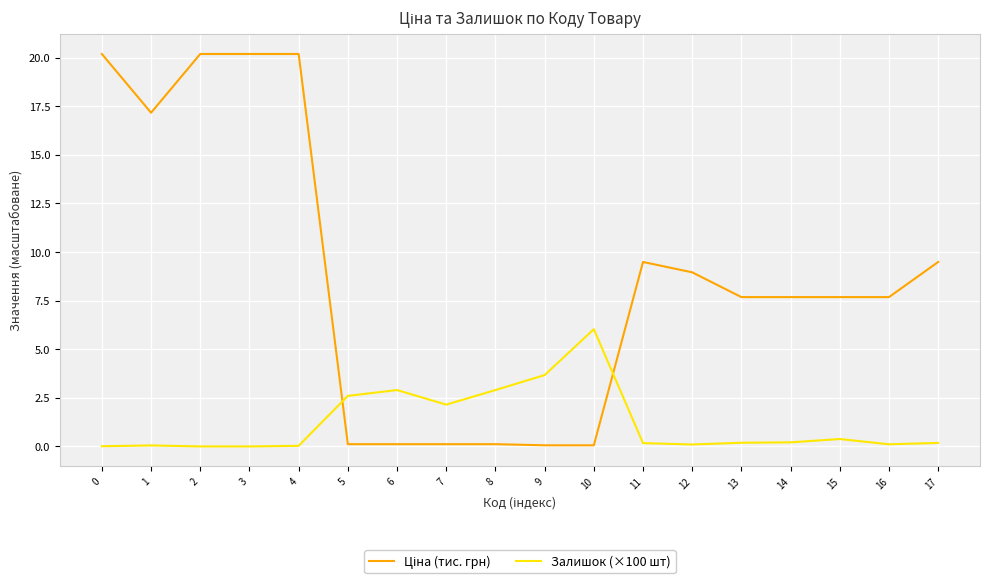

What is the difference between the highest and lowest values at 7?

2.0